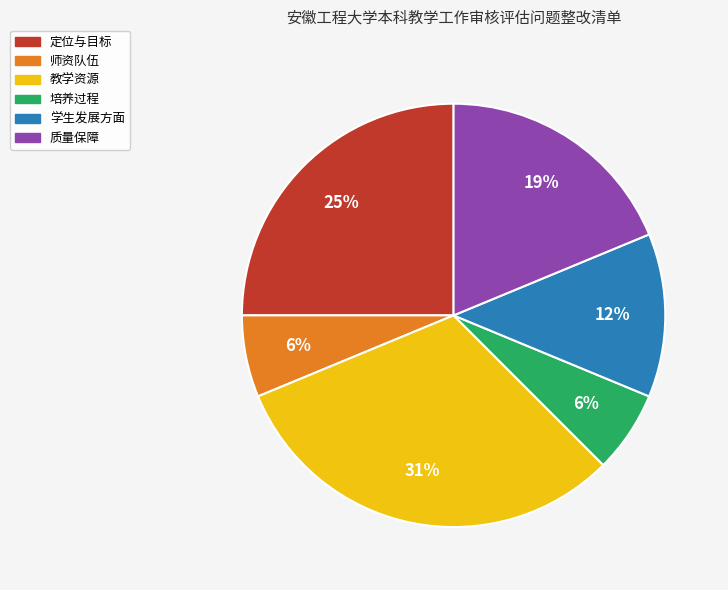

To the nearest percent, what is the difference between the 培养过程 and 教学资源 slice percentages?

25%